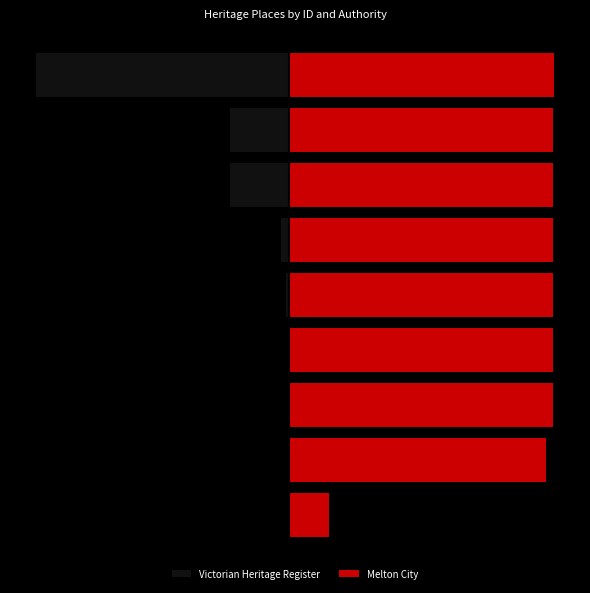

Reading left to right, extract all data points from this chart.

Victorian Heritage Register: -0.0	-0.4	-0.4	-0.5	-1.2	-3.0	-22.2	-22.2	-95.6
Melton City: 15.1	97.1	99.4	99.4	99.4	99.4	99.4	99.4	100.0